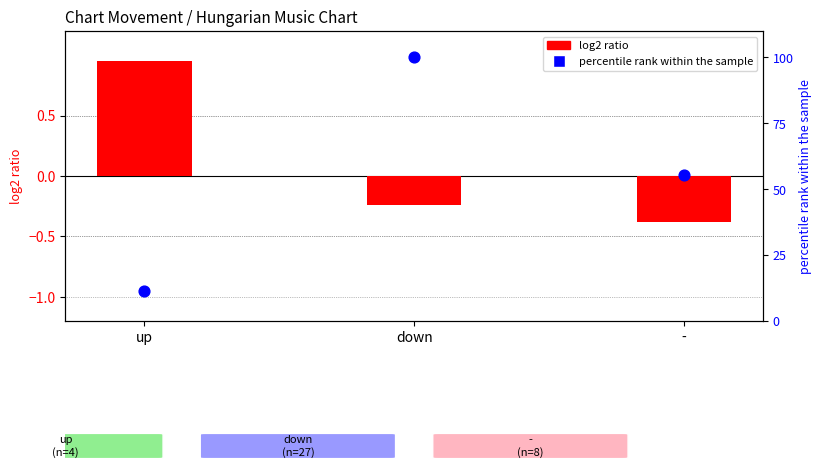

Which series has the largest total across all categories?

percentile rank within the sample